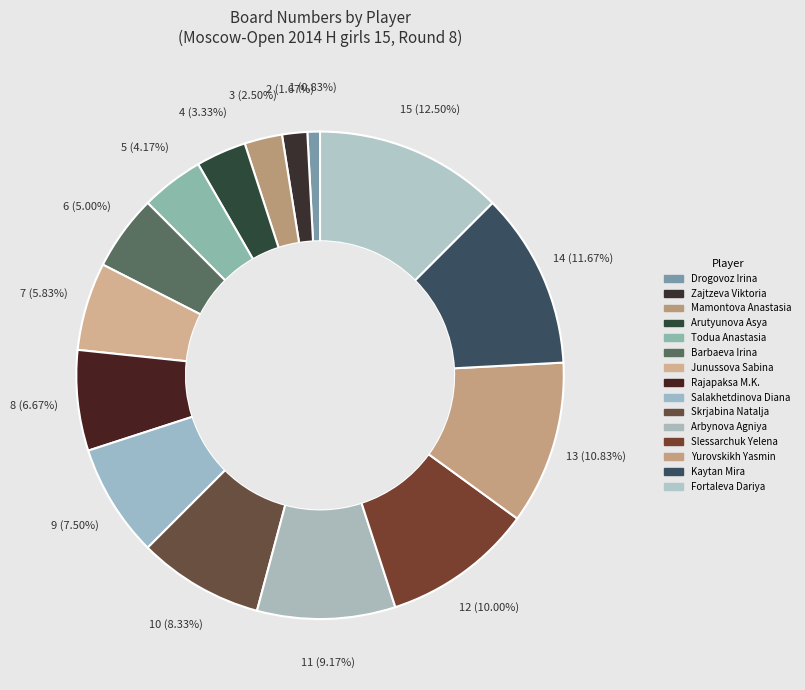

Count the number of slices in the pie.

15